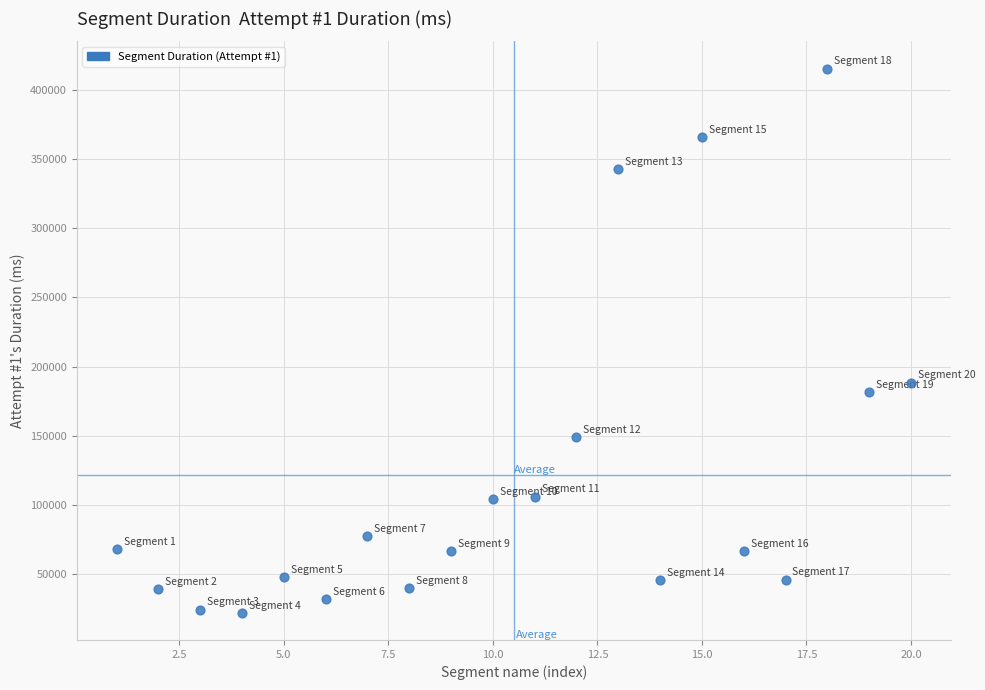

What is the range of X values (max minus min)?

19